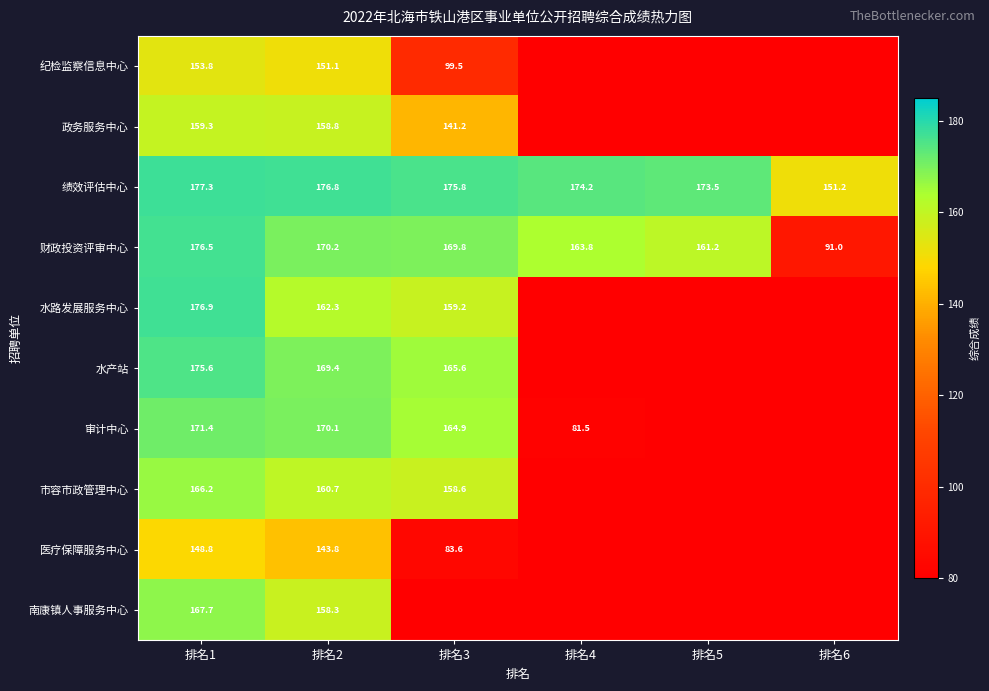

Rank the series at 排名2 from lowest to highest value.

医疗保障服务中心, 纪检监察信息中心, 南康镇人事服务中心, 政务服务中心, 市容市政管理中心, 水路发展服务中心, 水产站, 审计中心, 财政投资评审中心, 绩效评估中心